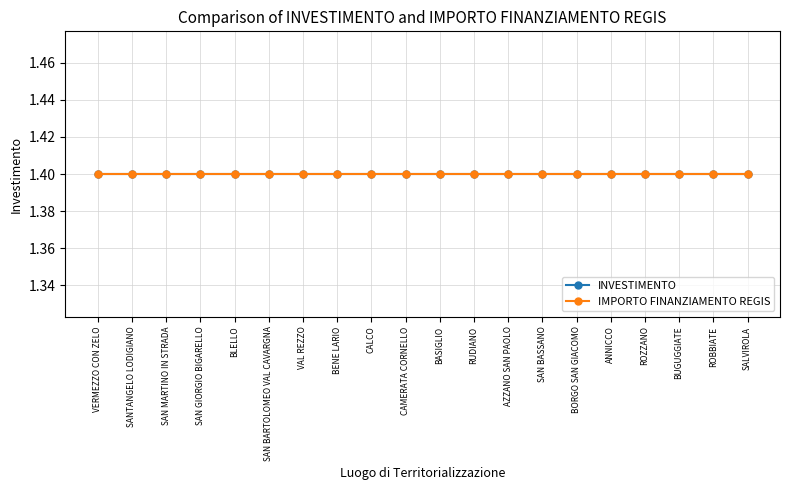

Which category has the highest value in the INVESTIMENTO series?

VERMEZZO CON ZELO